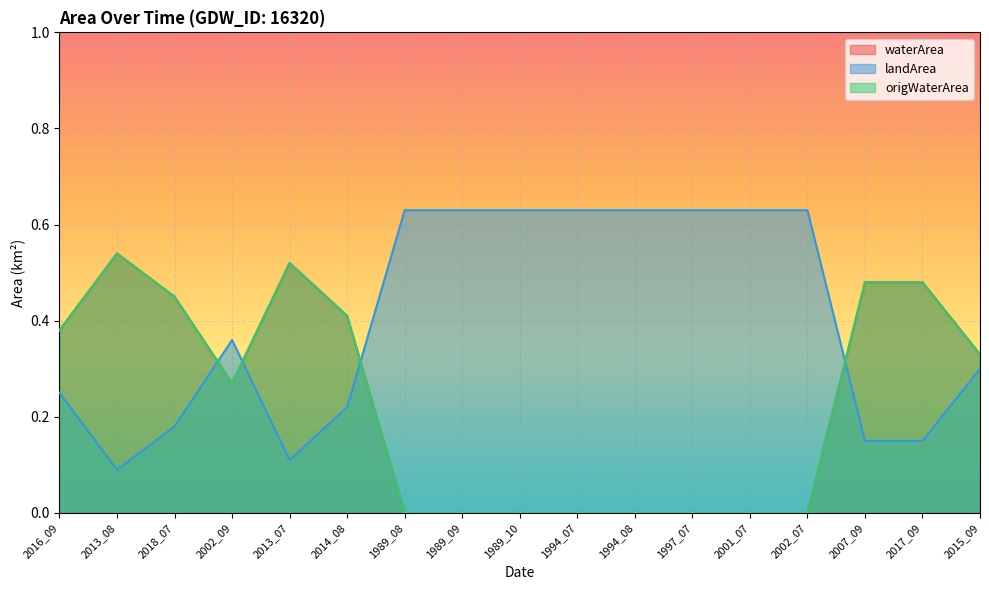

At which category is the sum across all series the highest?

2013_08